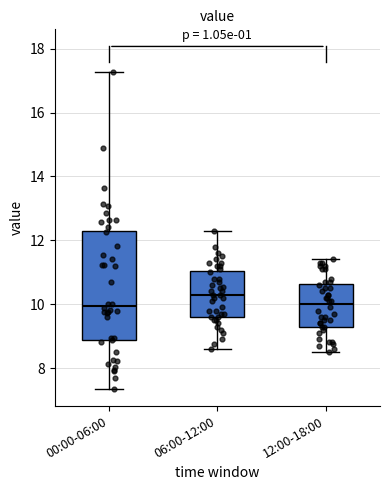

Where does the lower whisker of the box for 12:00-18:00 end on the y-axis? The values are not printed on the chart, so give them approximately, as read against the axis.

8.6